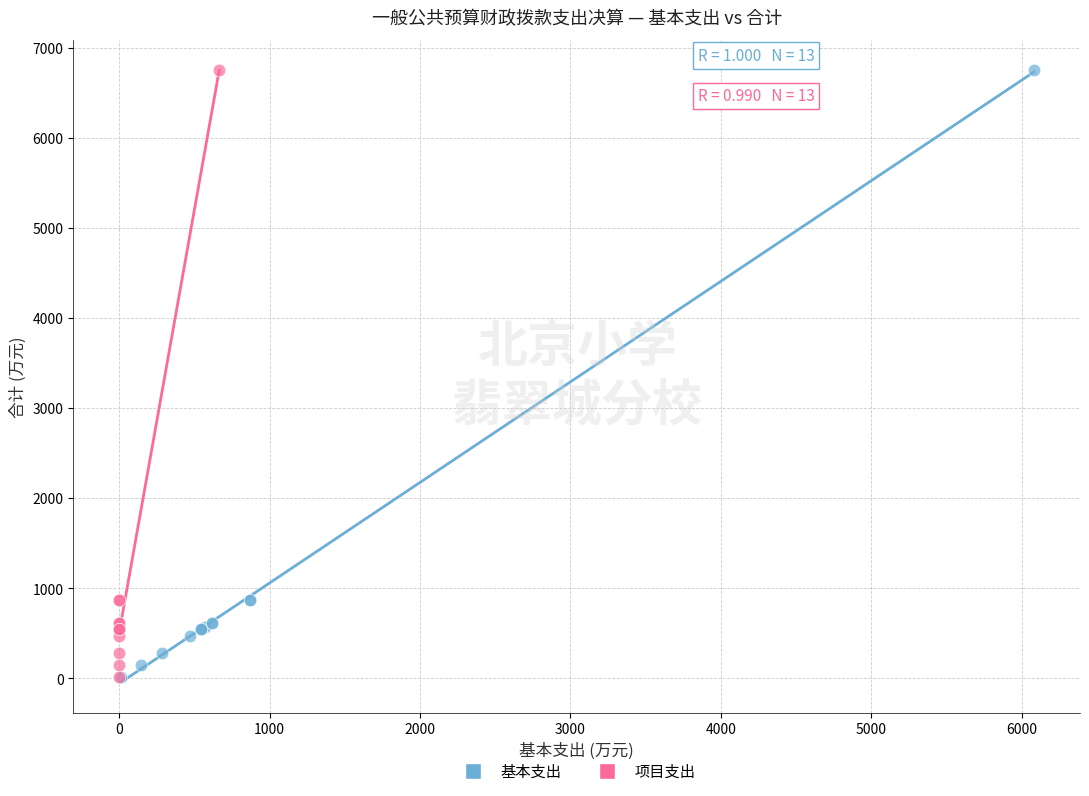

What are all the series names shown in the legend?

基本支出, 项目支出